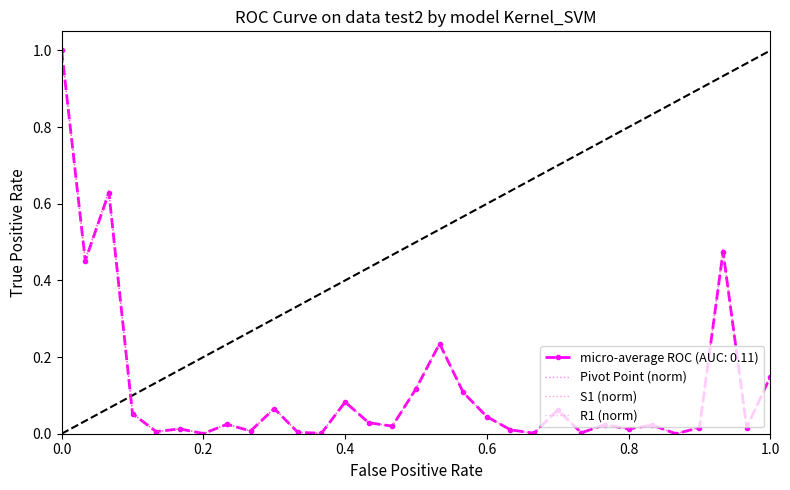

Is it true that S1 (norm) equals 0.1 at 1.0?

False